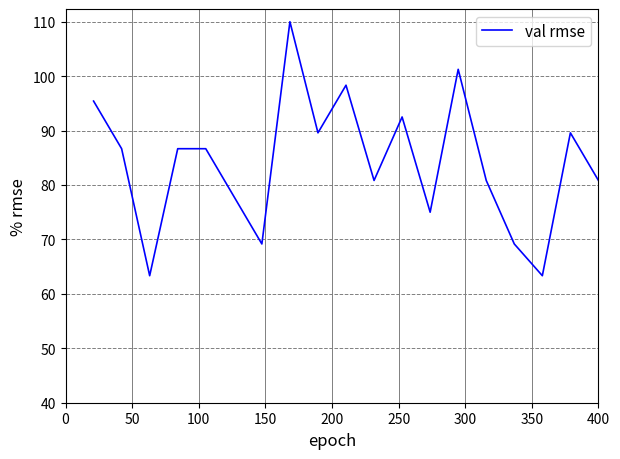

What is the smallest value displayed?

63.3